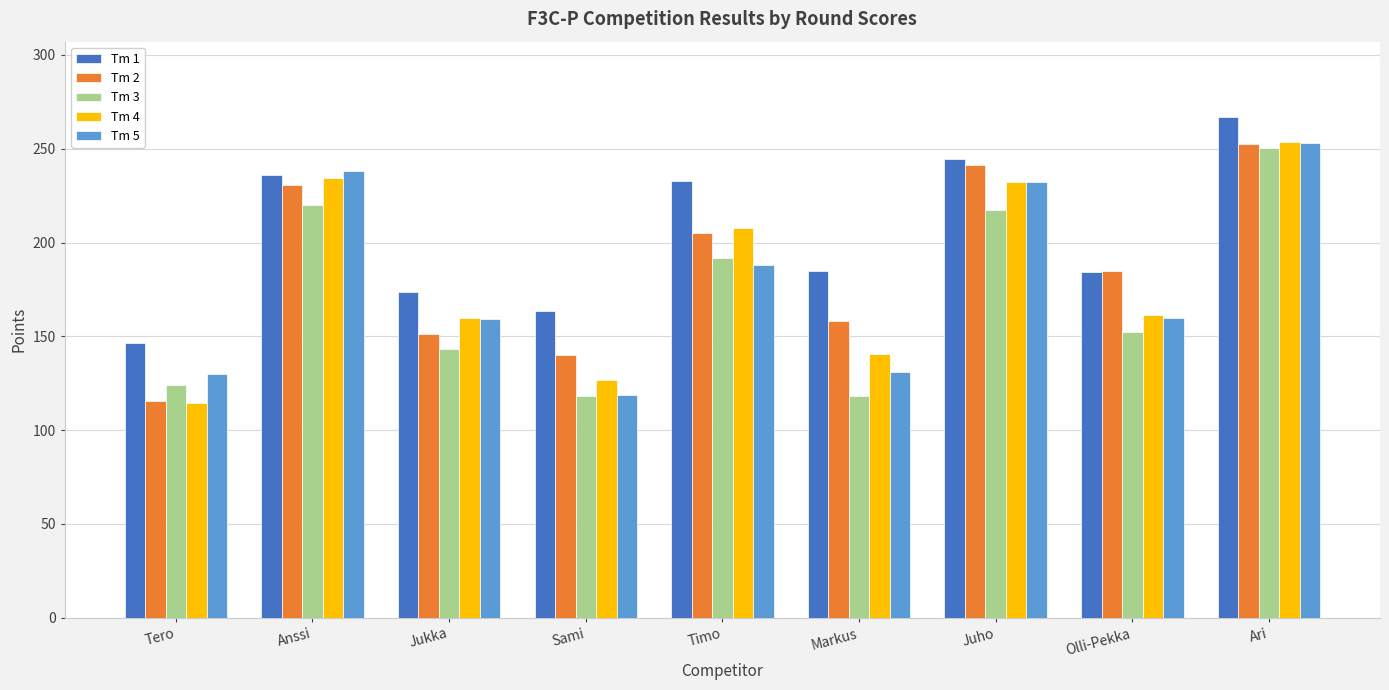

How many values in the Tm 2 series are below 185?

4